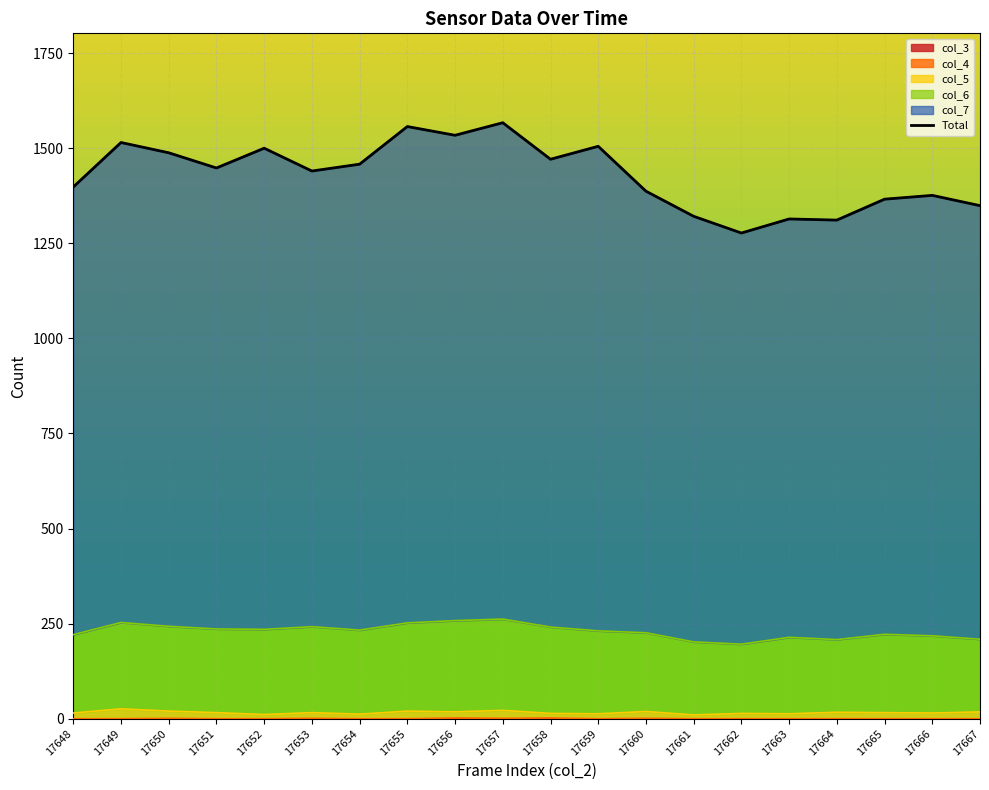

Rank the categories by value from lowest to highest.

17662, 17664, 17663, 17661, 17667, 17665, 17666, 17660, 17648, 17653, 17651, 17654, 17658, 17650, 17652, 17659, 17649, 17656, 17655, 17657